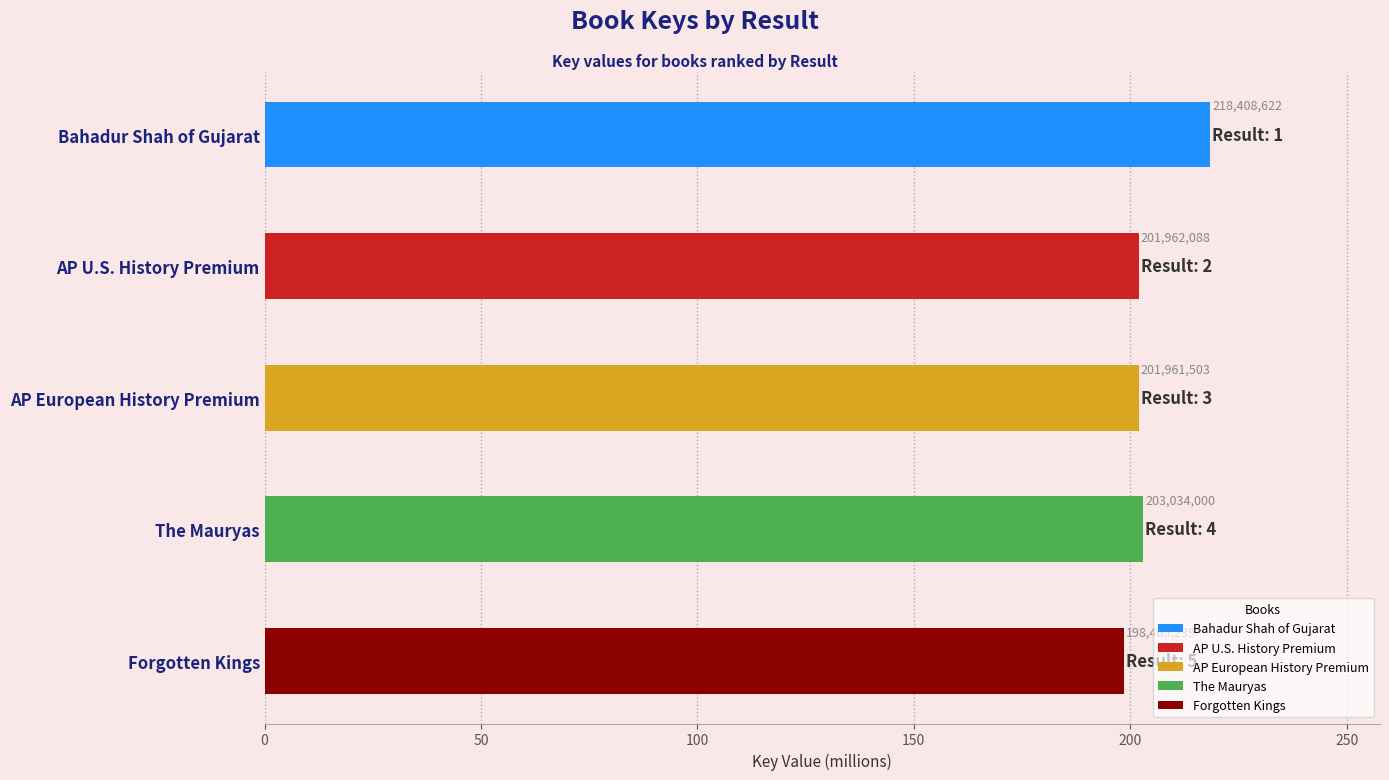

True or false: the data shows 218408622 at Bahadur Shah of Gujarat.

True